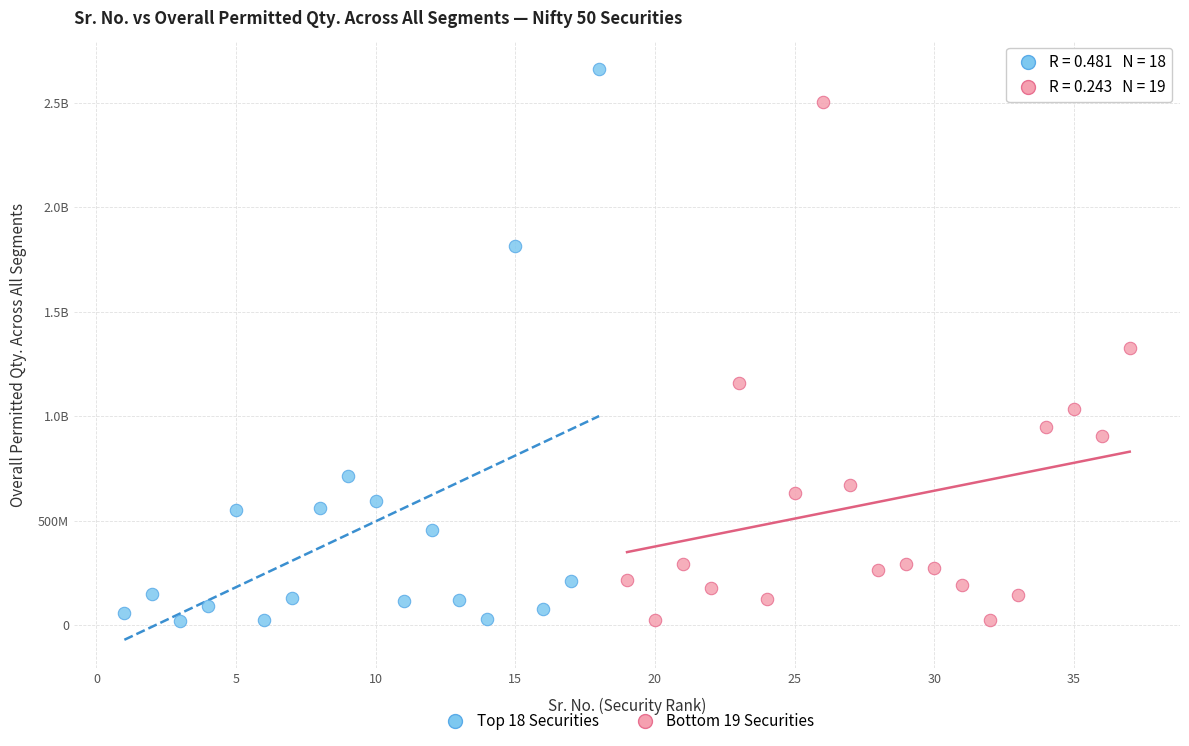

What are all the series names shown in the legend?

Top 18 Securities, Bottom 19 Securities